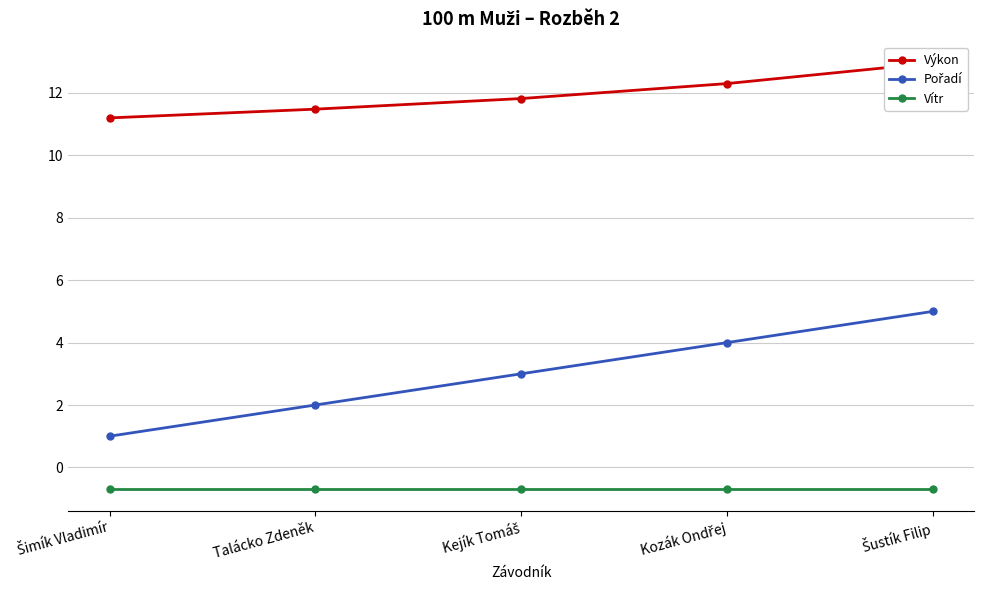

What is the label of the 5th point from the left?

Šustík Filip